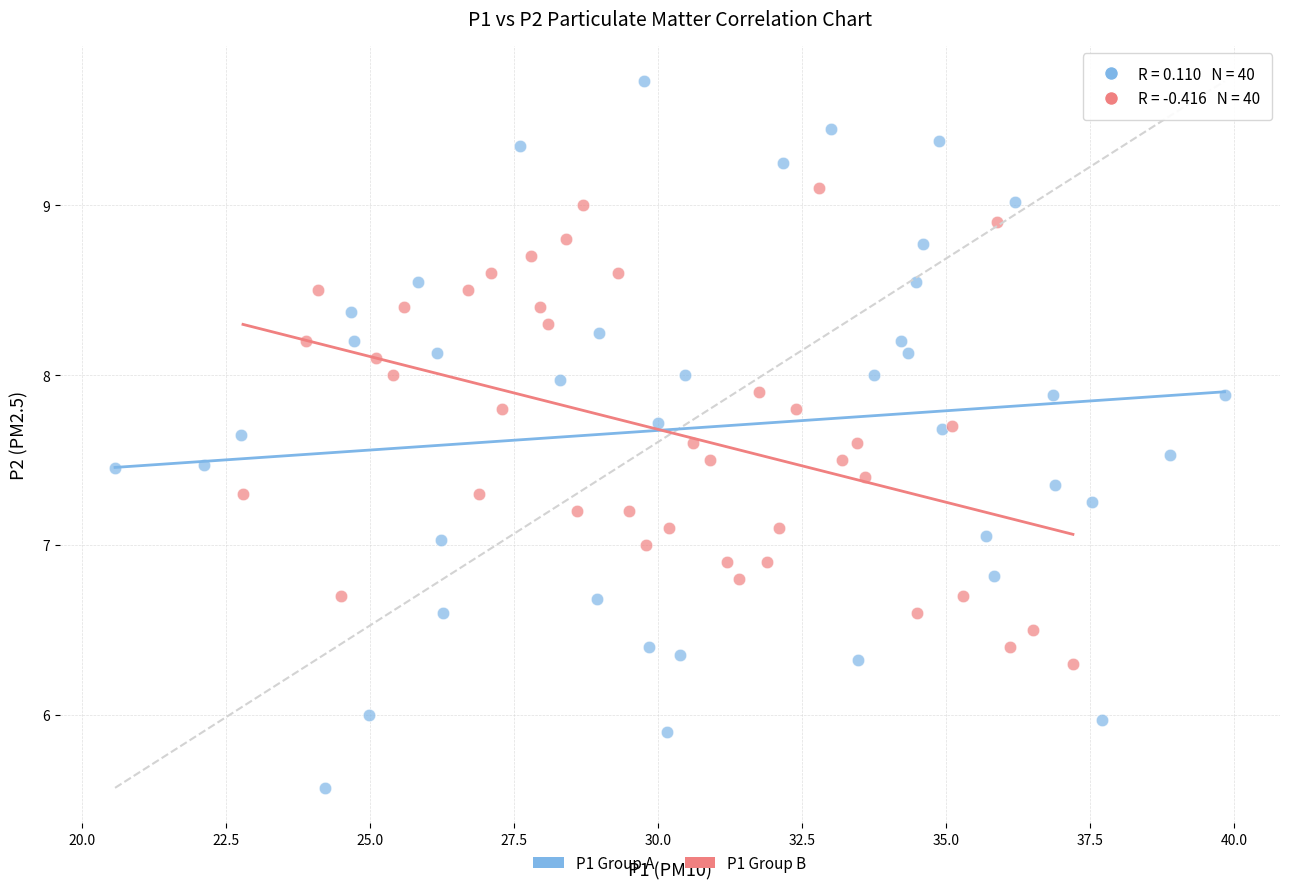

Which series contains the lowest Y value?

P1 Group A